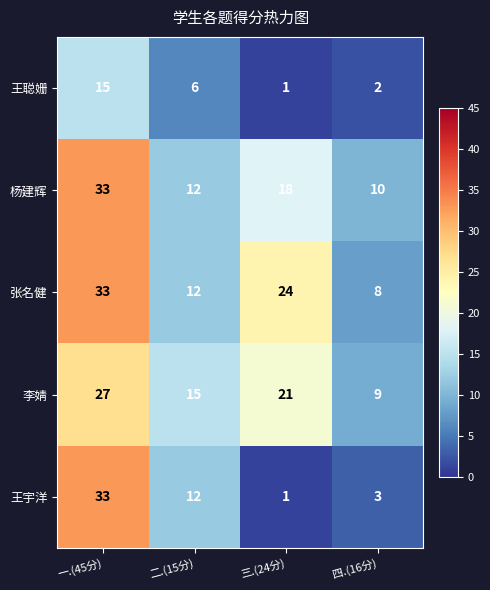

At which category does the chart reach its peak across all series?

一.(45分)